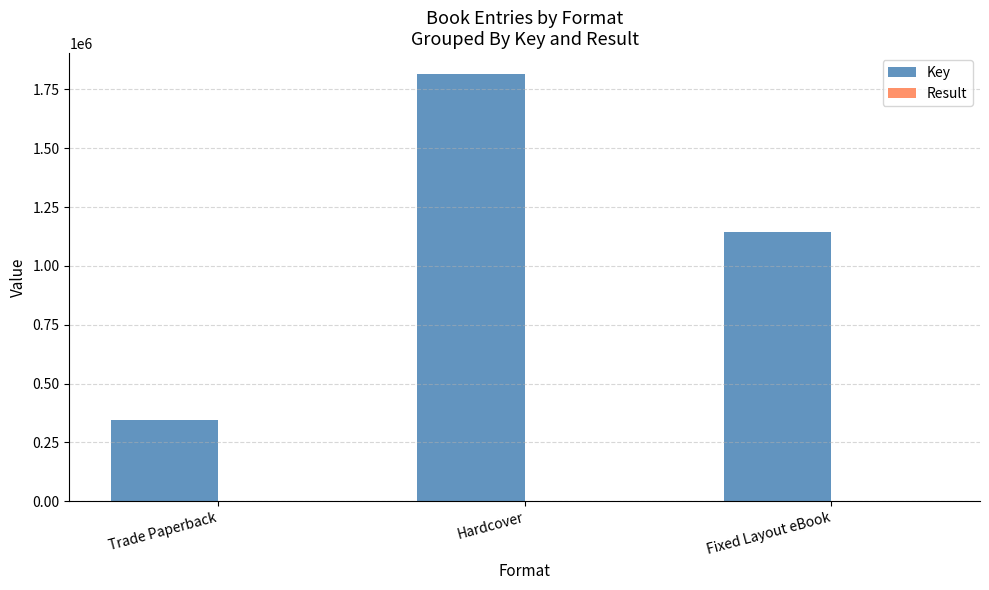

What is the sum of all Key values?

3301153